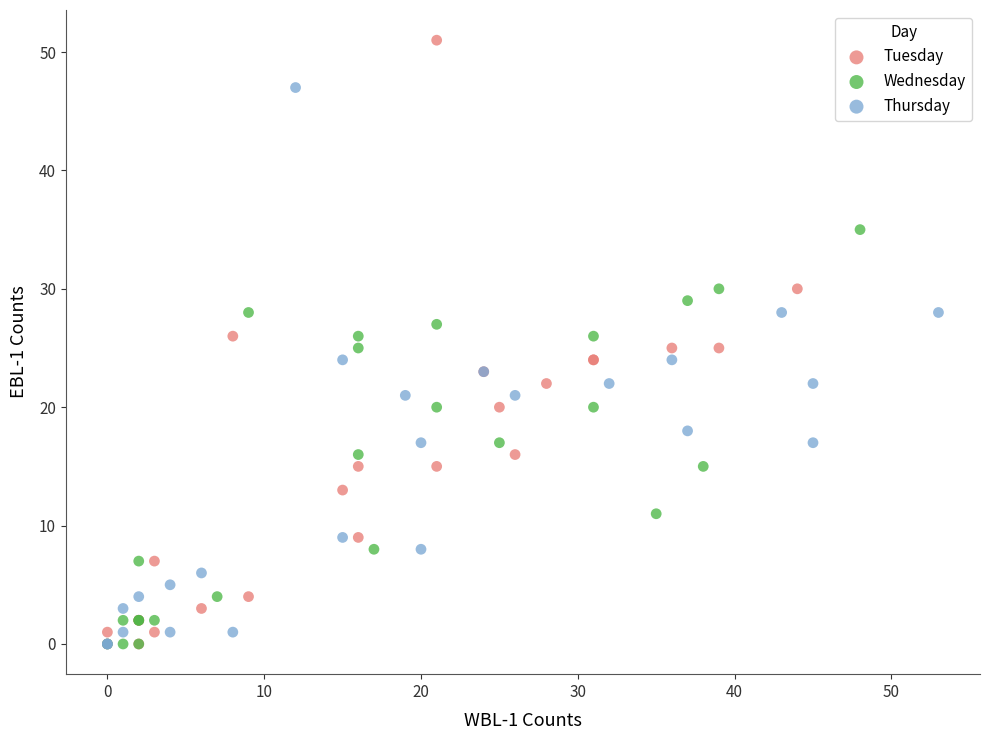

Which series contains the highest Y value?

Tuesday